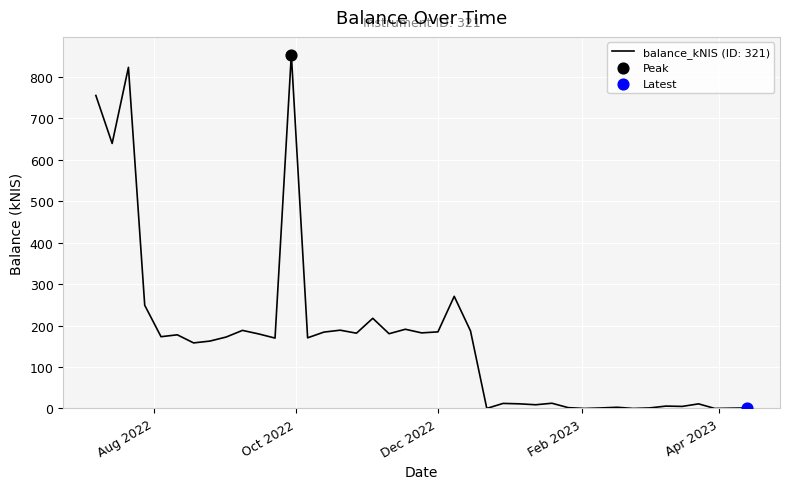

What is the greatest value displayed?

854.1